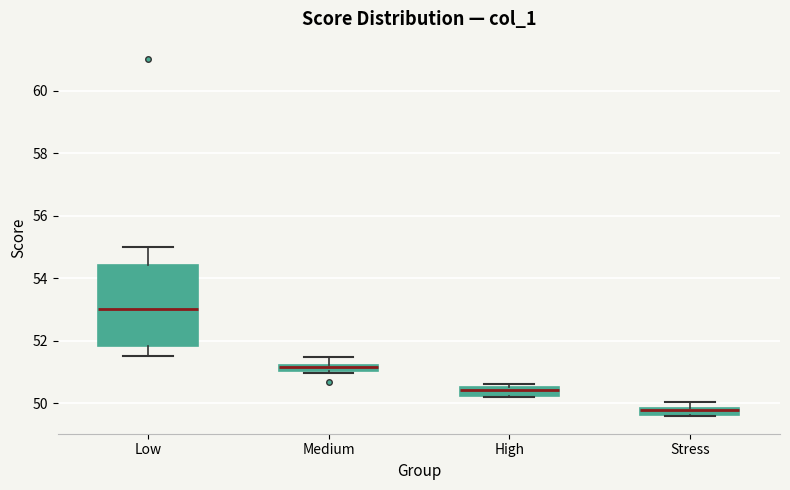

Comparing the boxes themselves (not the whiskers), which one is the tallest?

Low